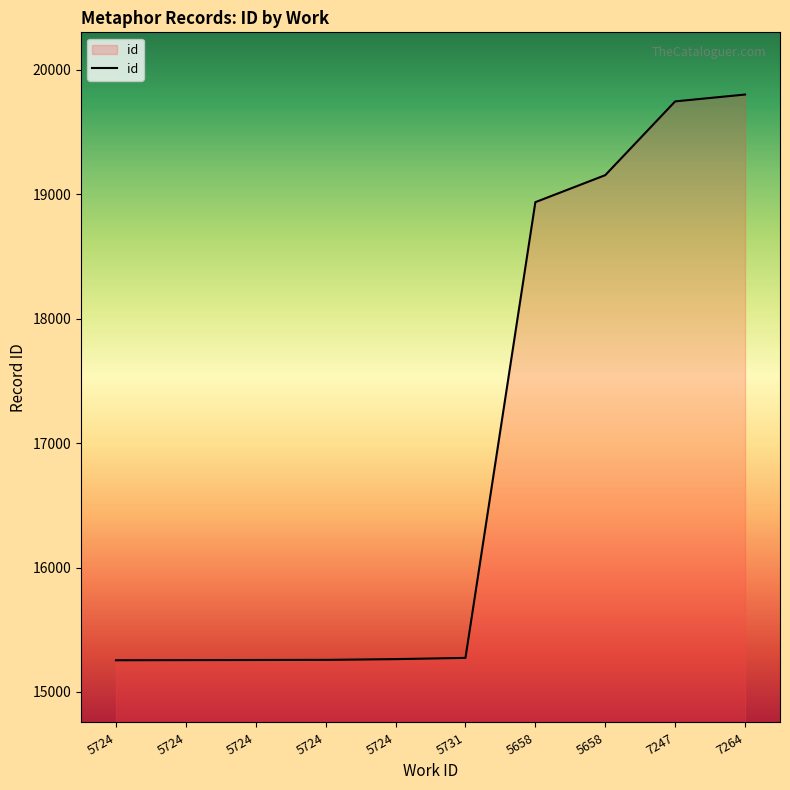

Rank the categories by value from lowest to highest.

5724, 5724, 5724, 5724, 5724, 5731, 5658, 5658, 7247, 7264